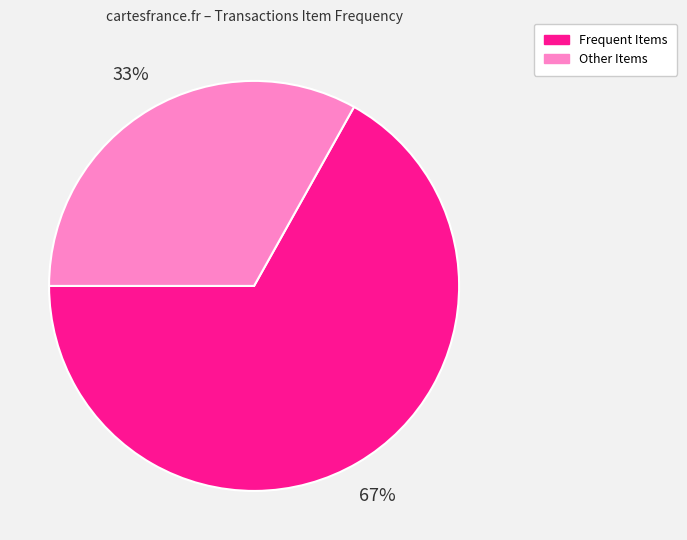

Is there any slice that represents more than half of the pie?

Yes